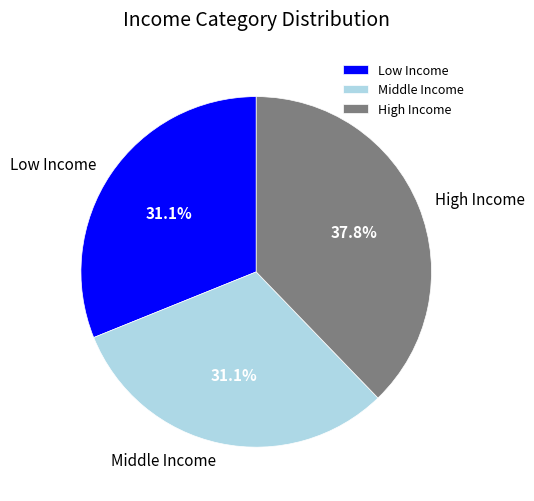

To the nearest percent, what is the difference between the largest and smallest slice percentages?

7%